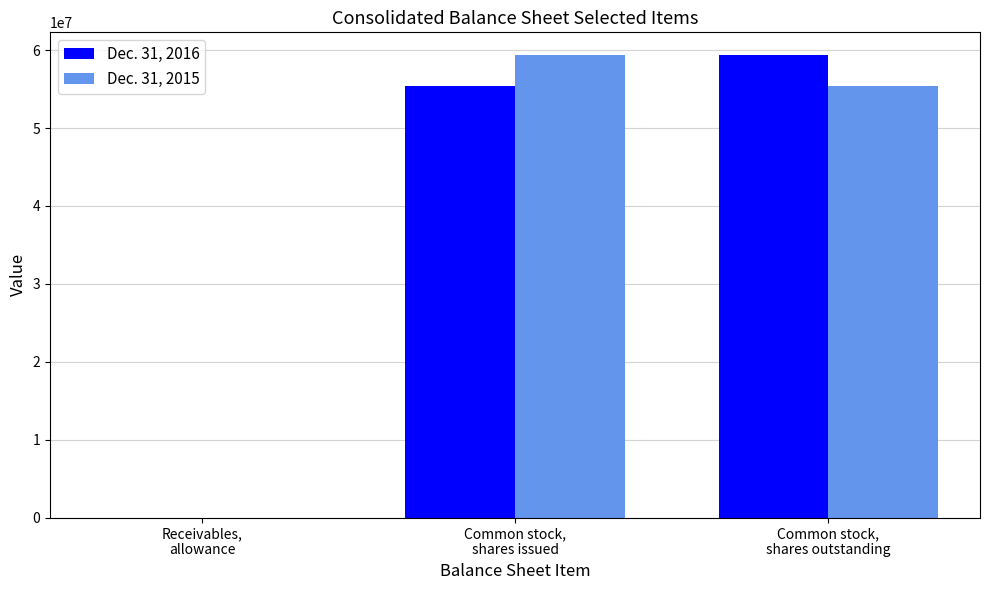

What is the greatest value displayed?

59325730